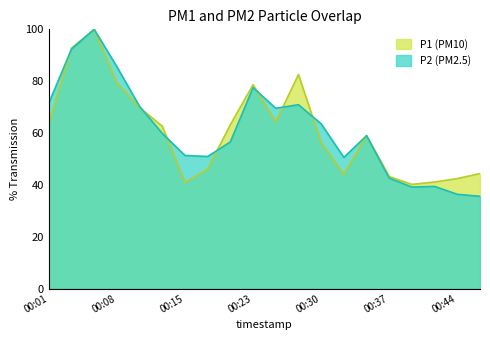

Rank the series at 00:44 from highest to lowest value.

P1 (PM10), P2 (PM2.5)